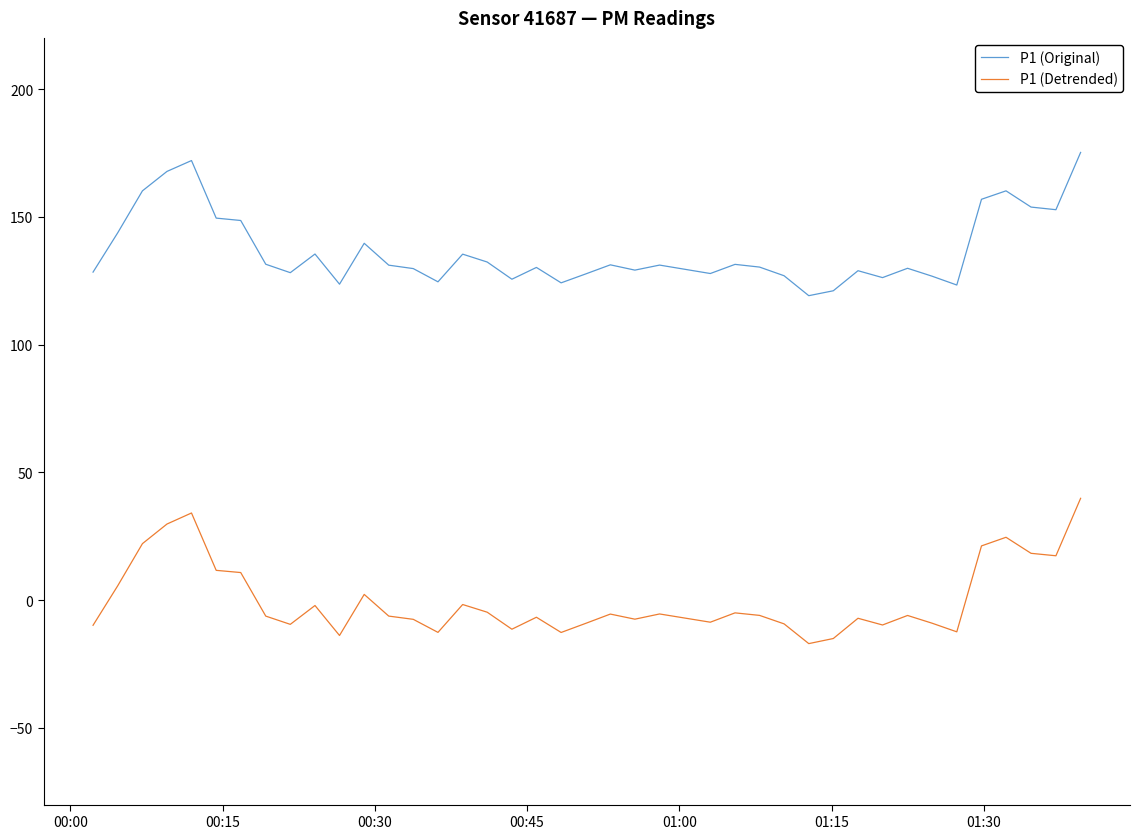

List the series in order of their peak value, highest first.

P1 (Original), P1 (Detrended)